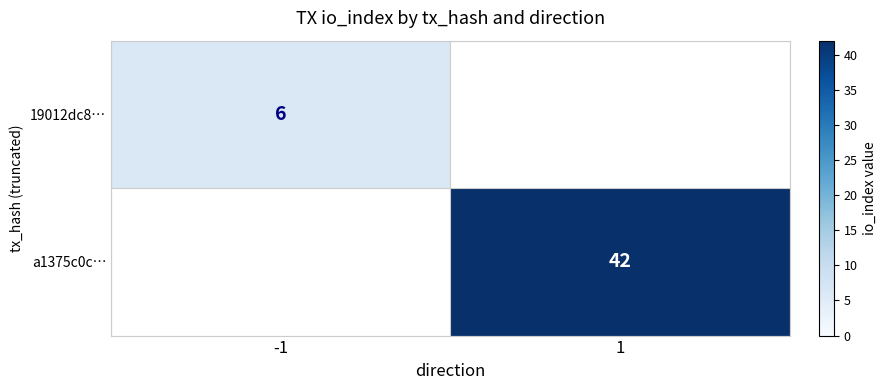

Which label corresponds to the largest value in the chart?

1